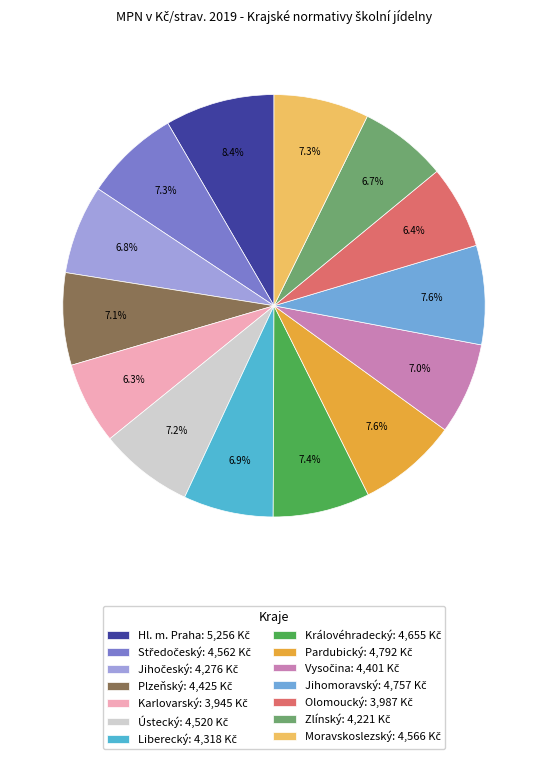

Rank the categories by value from lowest to highest.

Karlovarský, Olomoucký, Zlínský, Jihočeský, Liberecký, Vysočina, Plzeňský, Ústecký, Středočeský, Moravskoslezský, Královéhradecký, Jihomoravský, Pardubický, Hl. m. Praha